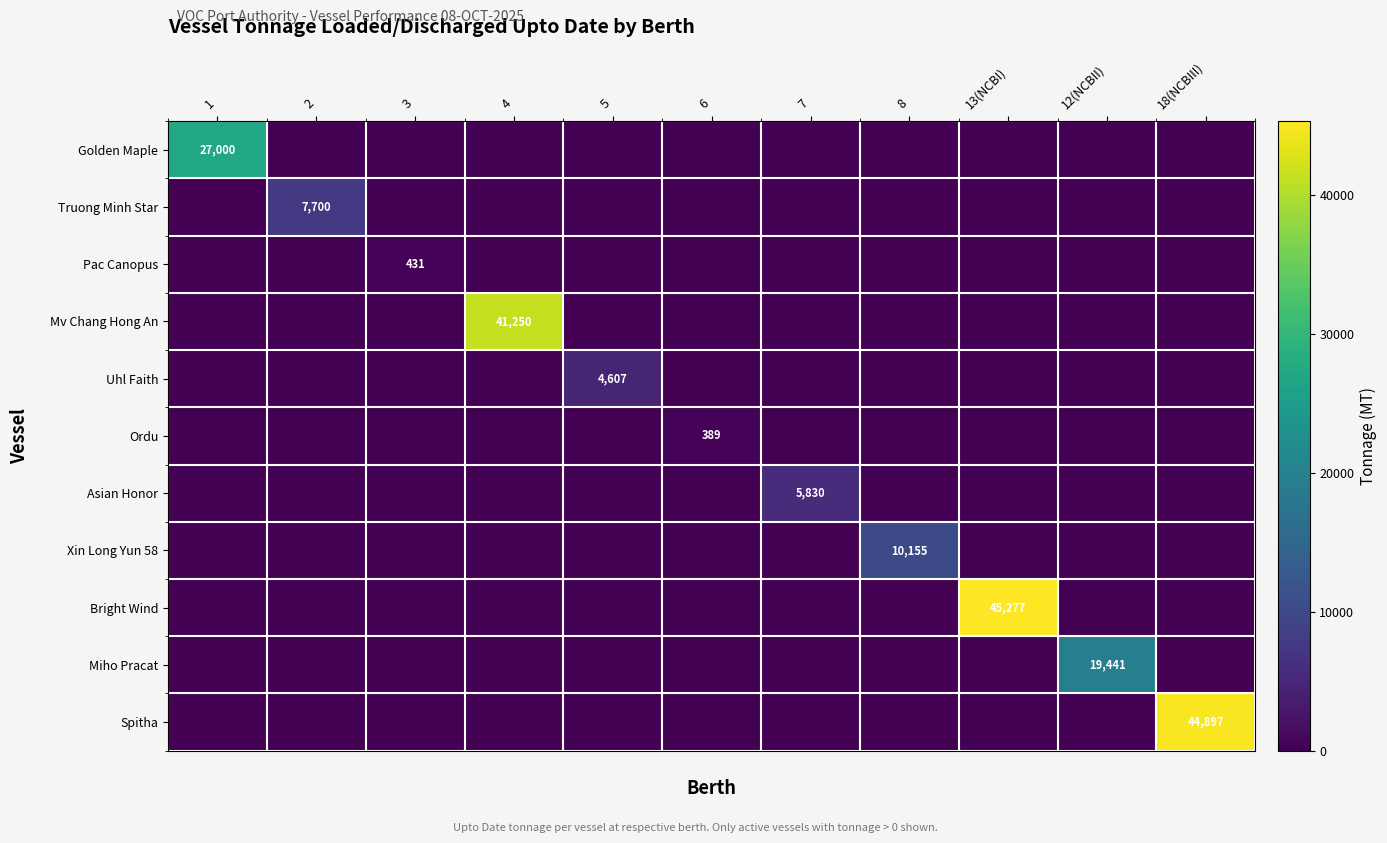

What is the difference between the maximum and second lowest values in the Asian Honor series?

5830